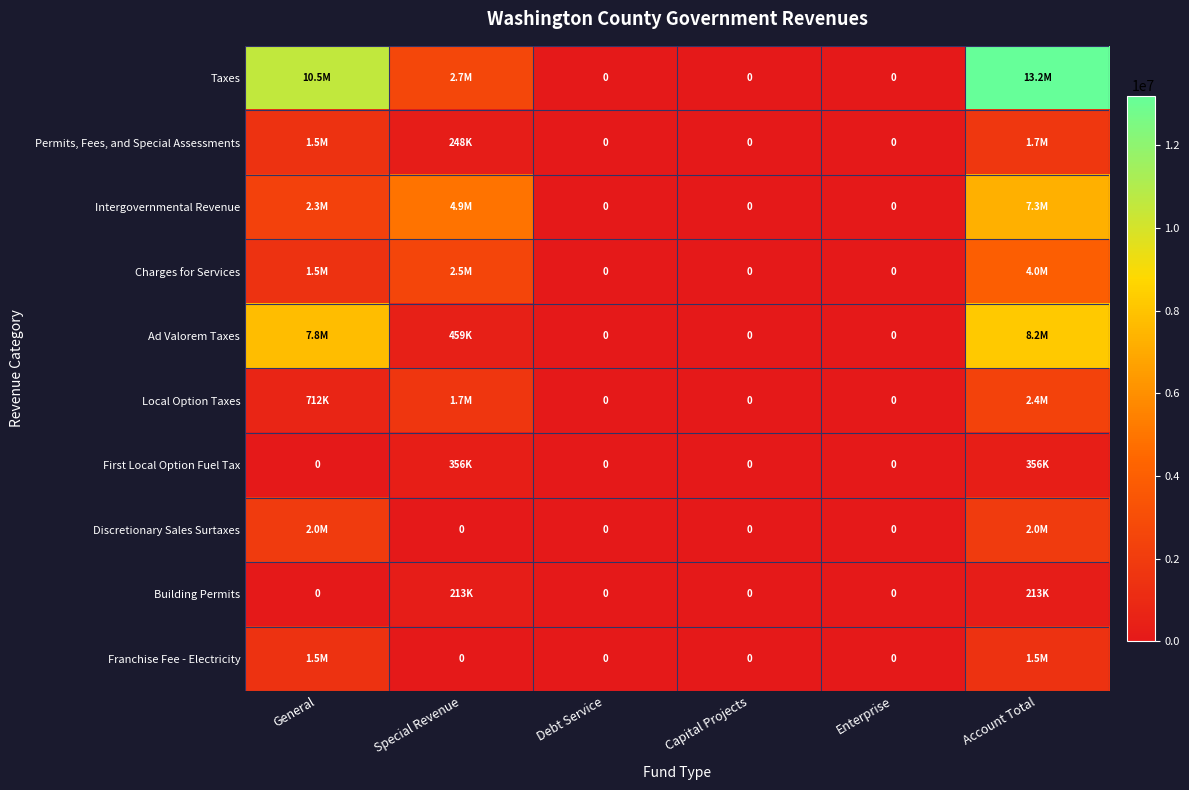

How many data points does each series have?

6